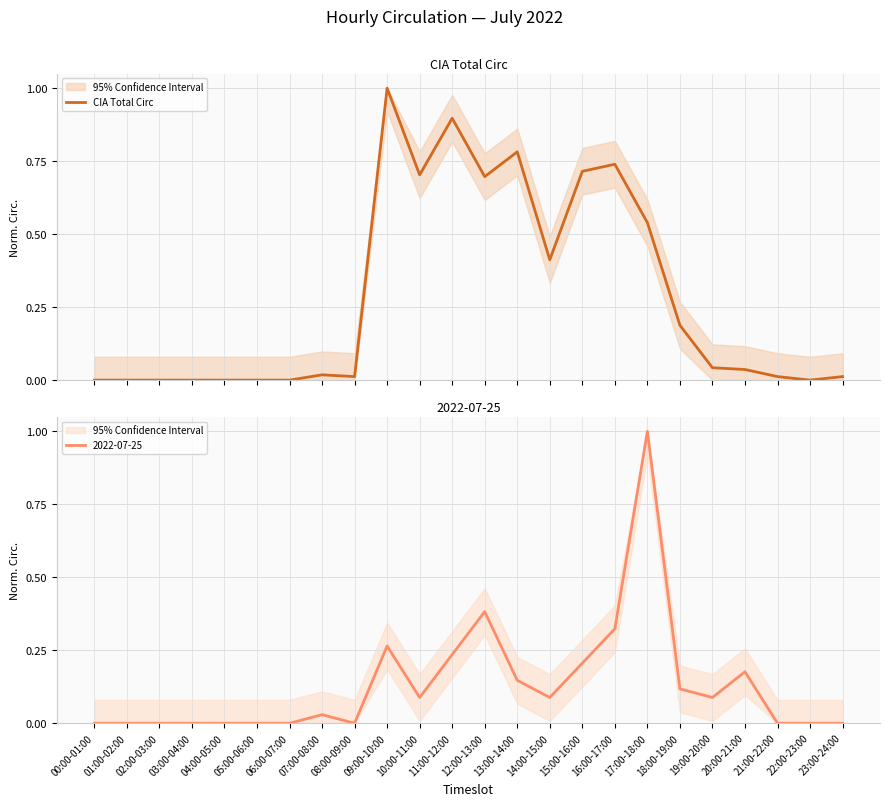

Count the number of categories in the chart.

24